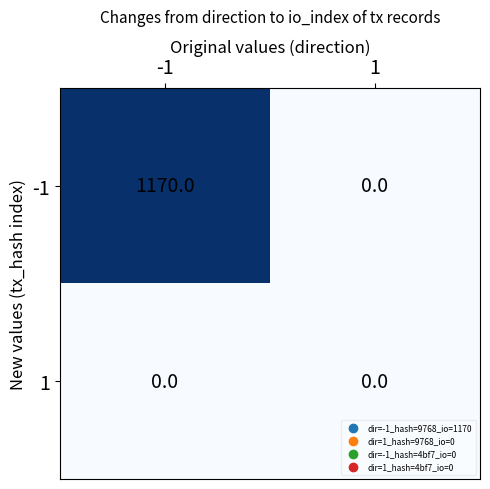

What is the approximate value of -1 at -1?

1170